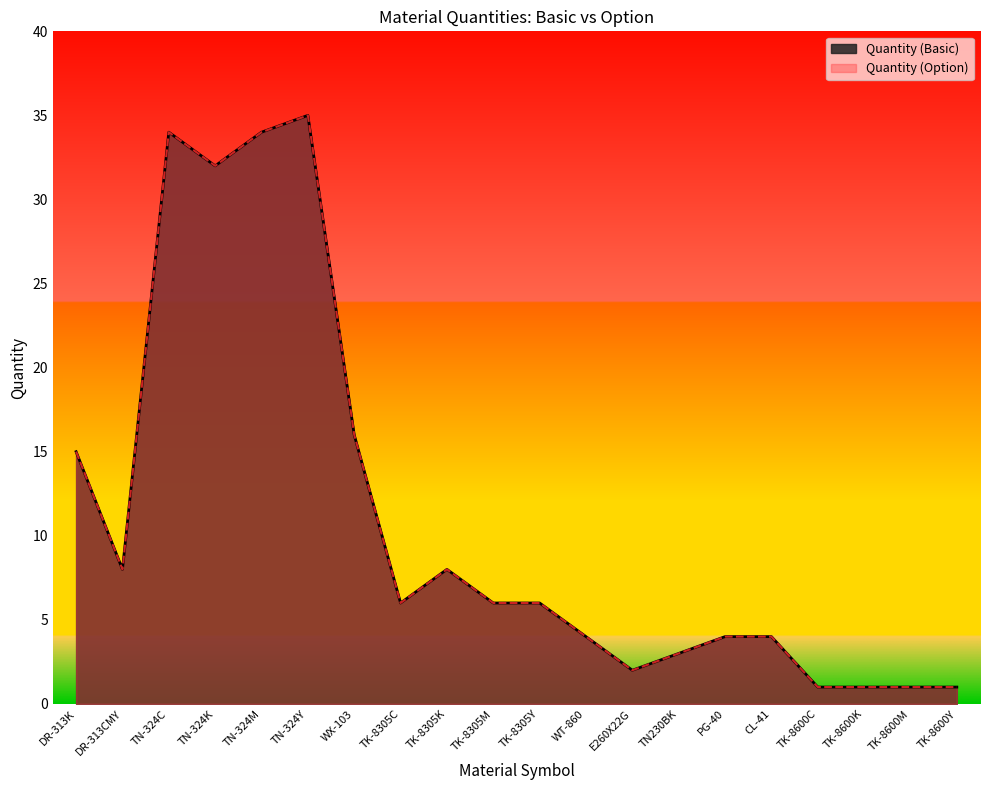

How many interior local valleys does the Quantity (Option) series have?

4